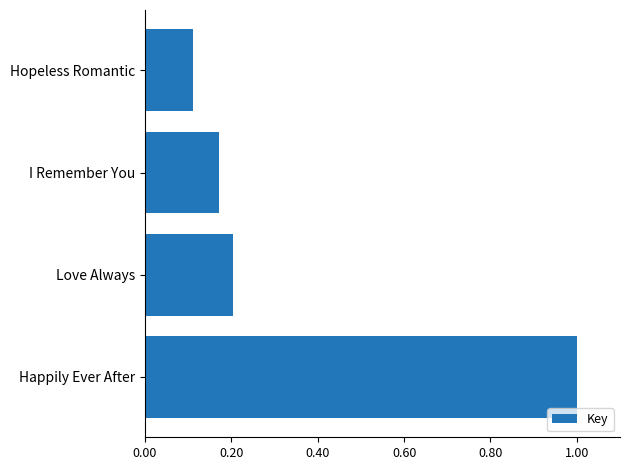

At which label is the value closest to 0?

Hopeless Romantic